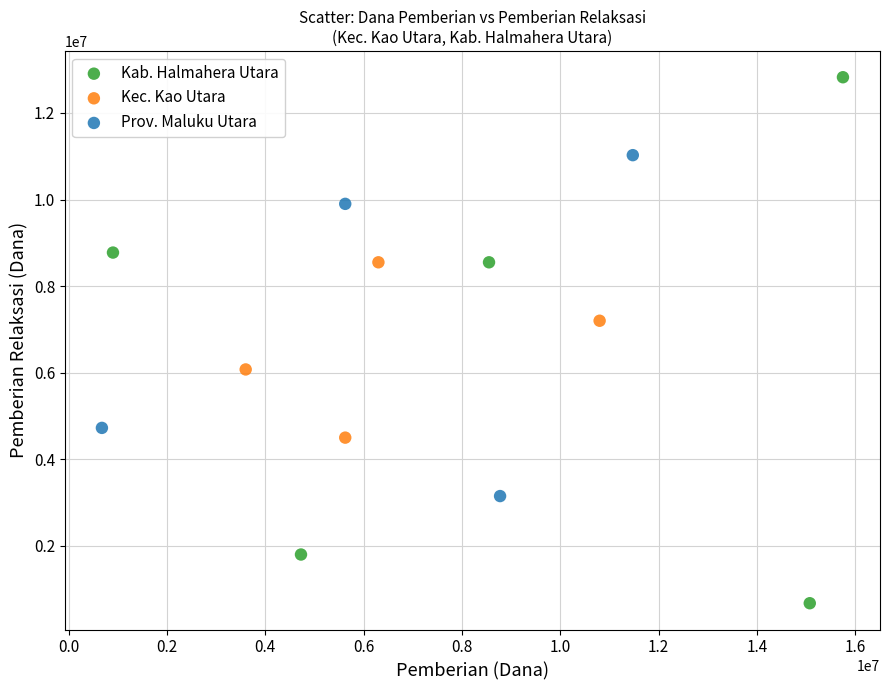

Which series reaches the minimum Y coordinate?

Kab. Halmahera Utara